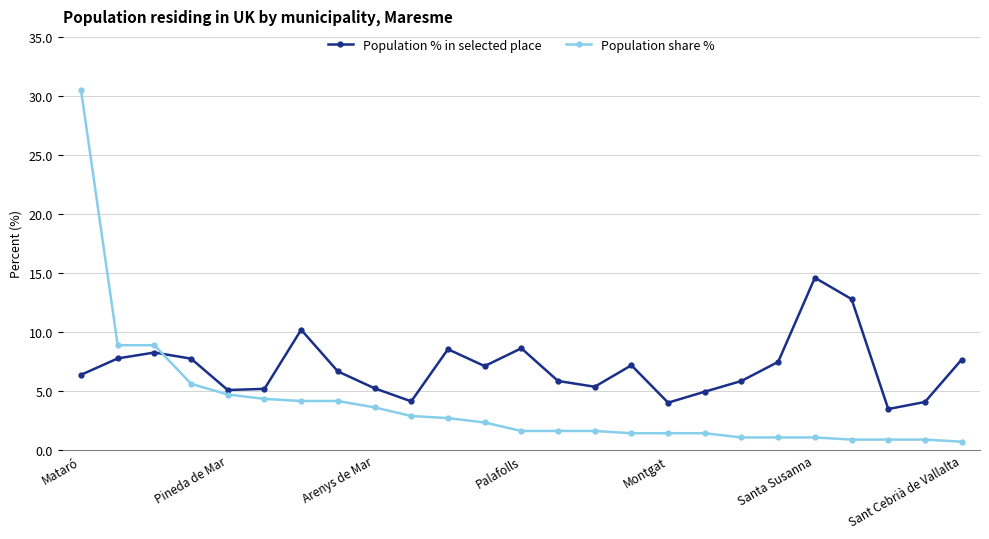

Is this an area chart (filled region under the line)?

No